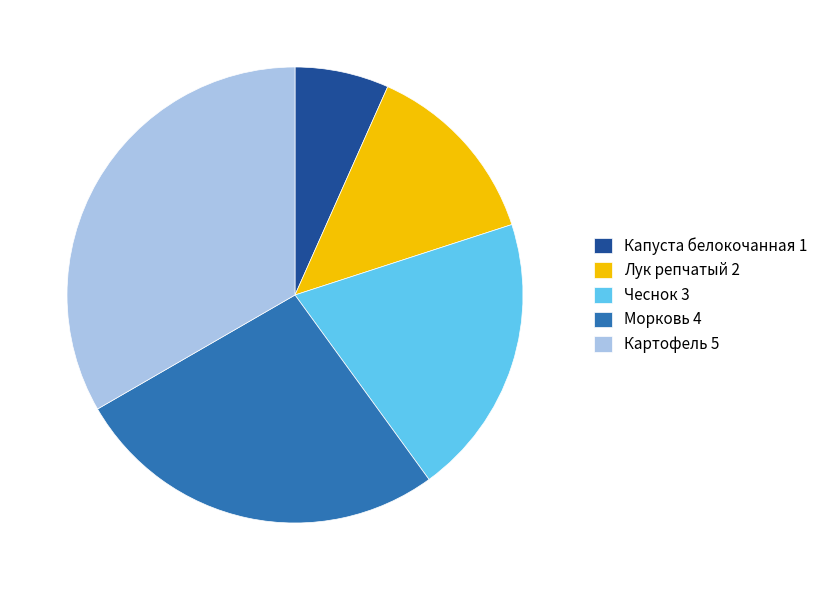

What is the ratio of the value at Морковь 4 to the value at Капуста белокочанная 1?

4.0